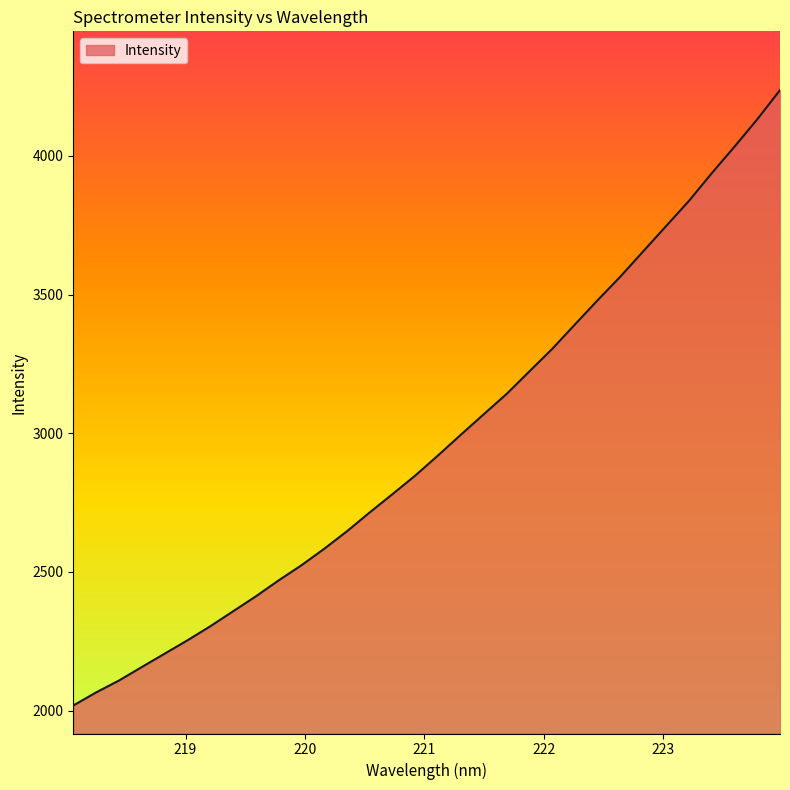

What is the maximum value shown in the chart?

4237.6